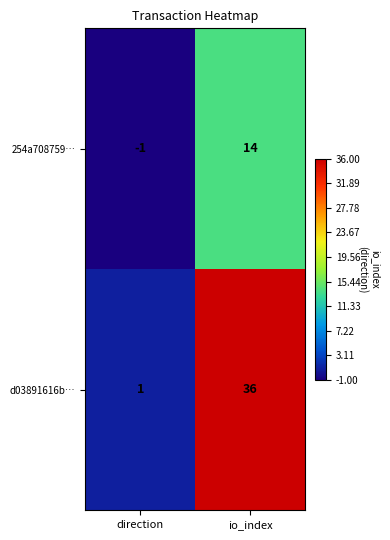

How many values in 254a708759… are above zero?

1